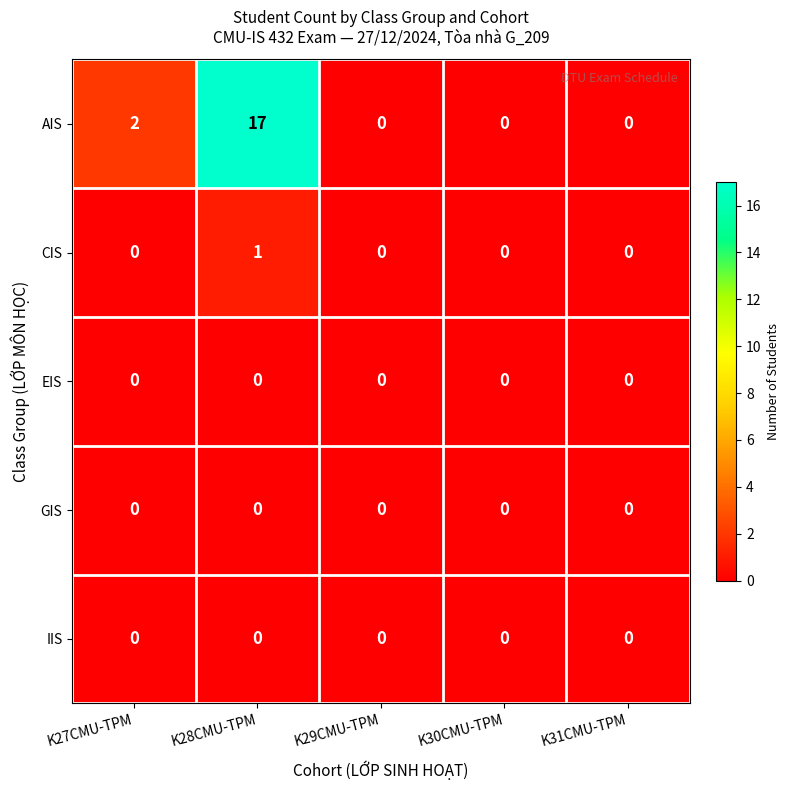

Which series has the largest total across all categories?

AIS